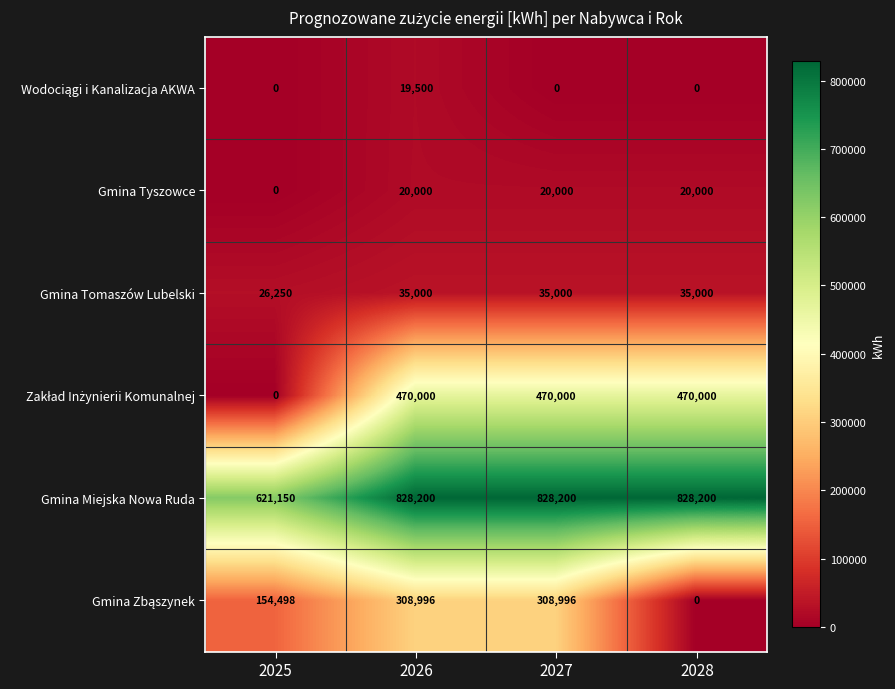

What is the sum of the Gmina Tyszowce values at 2028 and 2027?

40000